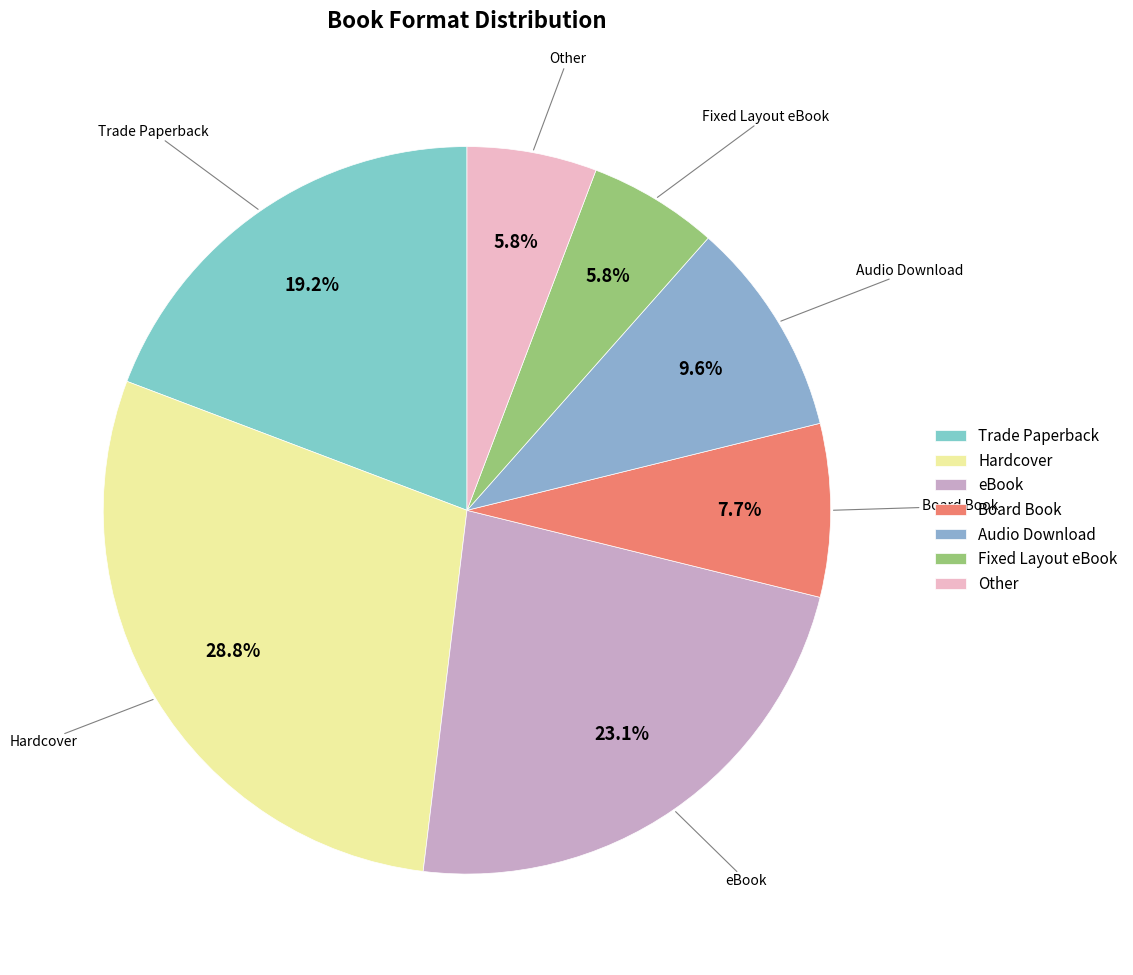

Approximately how many times larger is the value at Fixed Layout eBook compared to Trade Paperback?

0.3